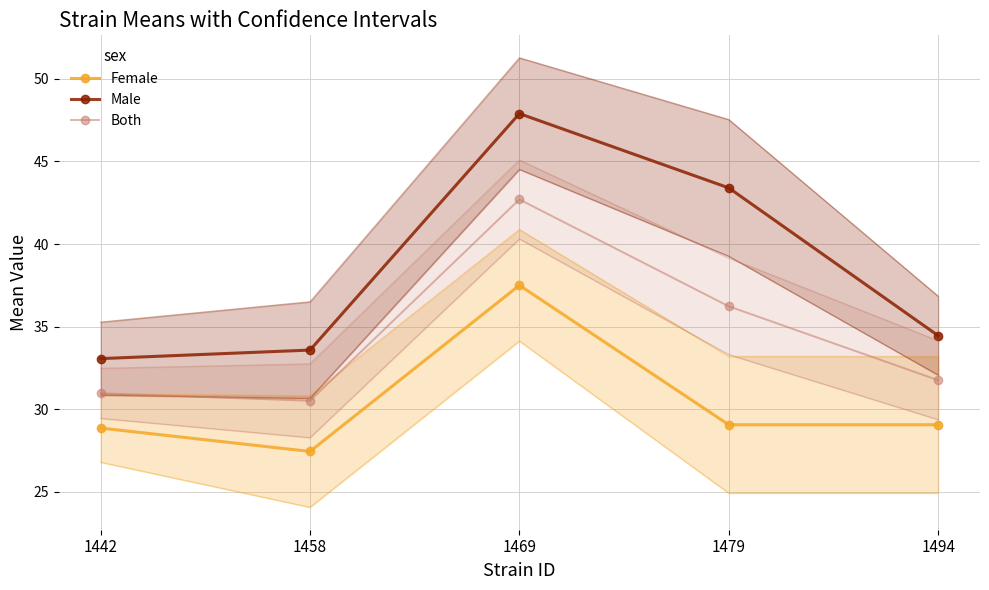

List the series in order of their peak value, lowest first.

Female, Both, Male